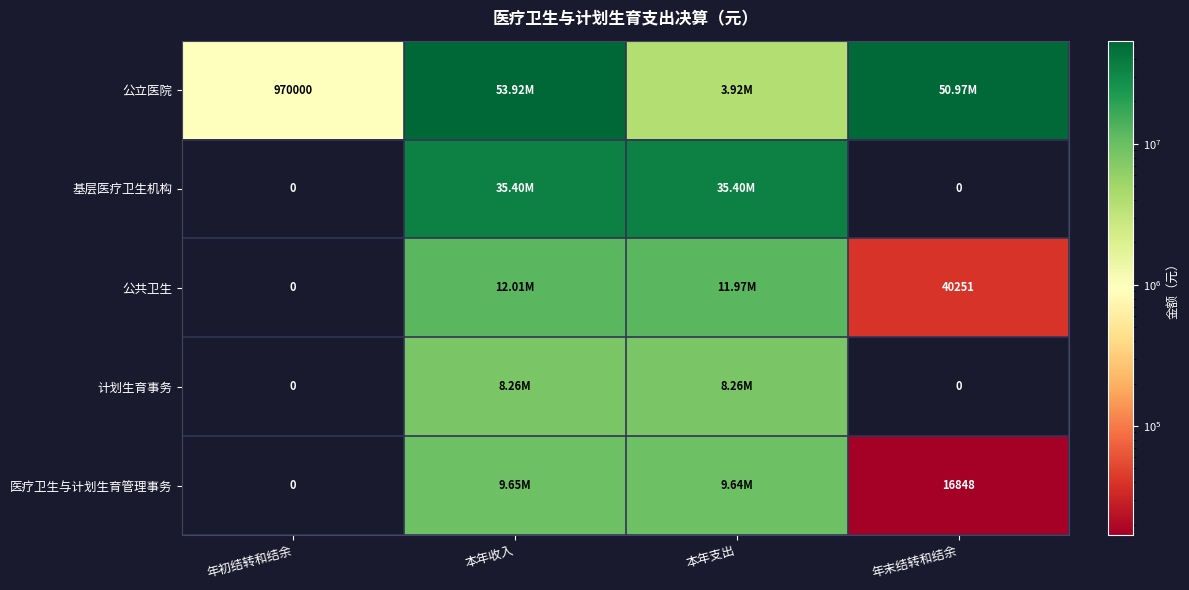

The 公共卫生 series shows 40251.0 at 年末结转和结余. True or false?

True